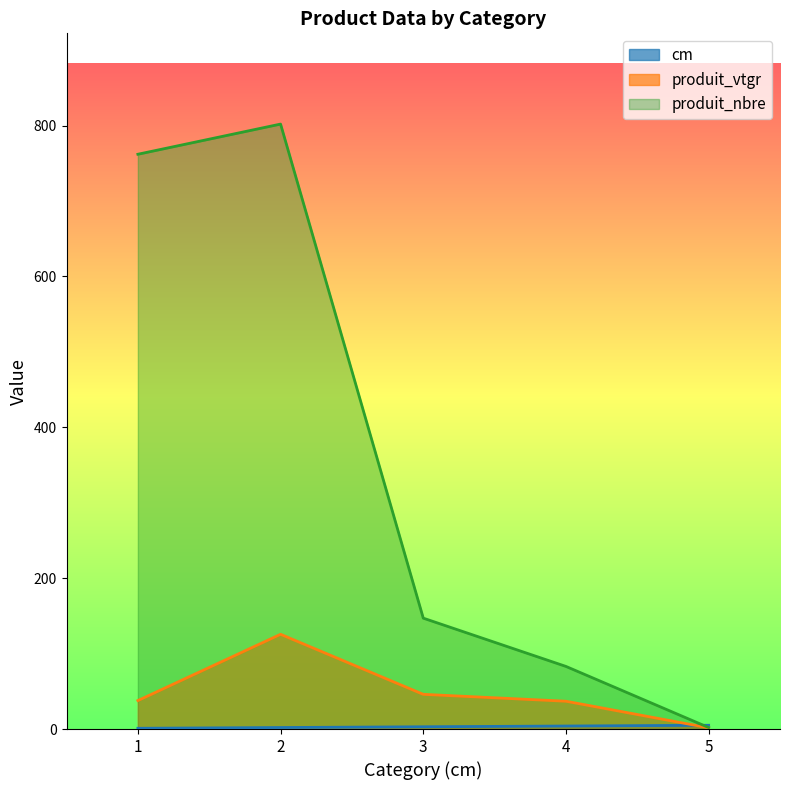

The produit_nbre series shows 1164.6 at 1. True or false?

False